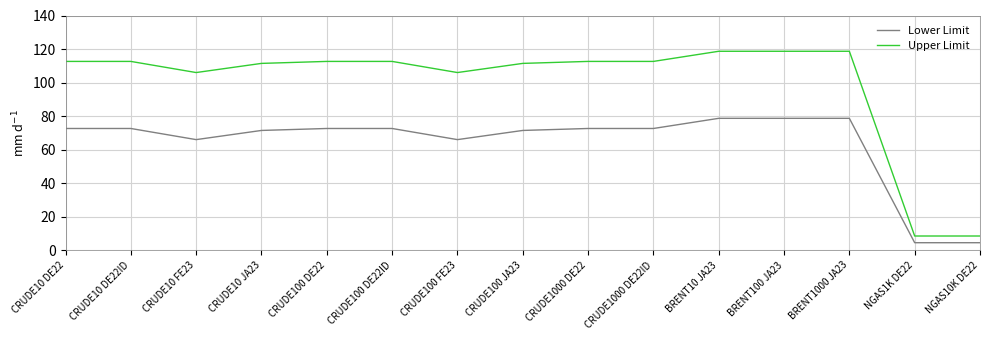

What are all the series names shown in the legend?

Lower Limit, Upper Limit